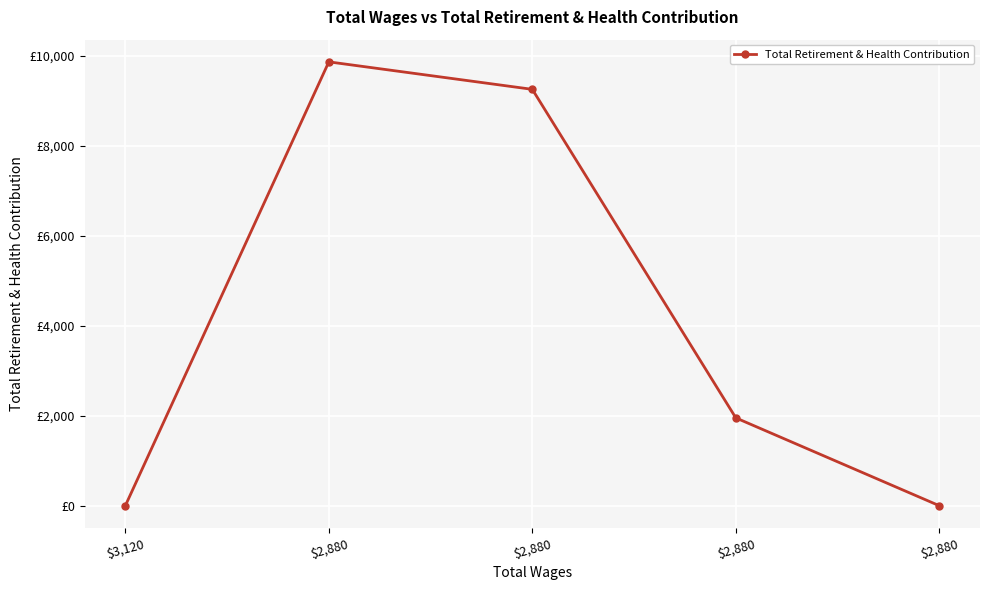

Which label corresponds to the largest value in the chart?

$2,880